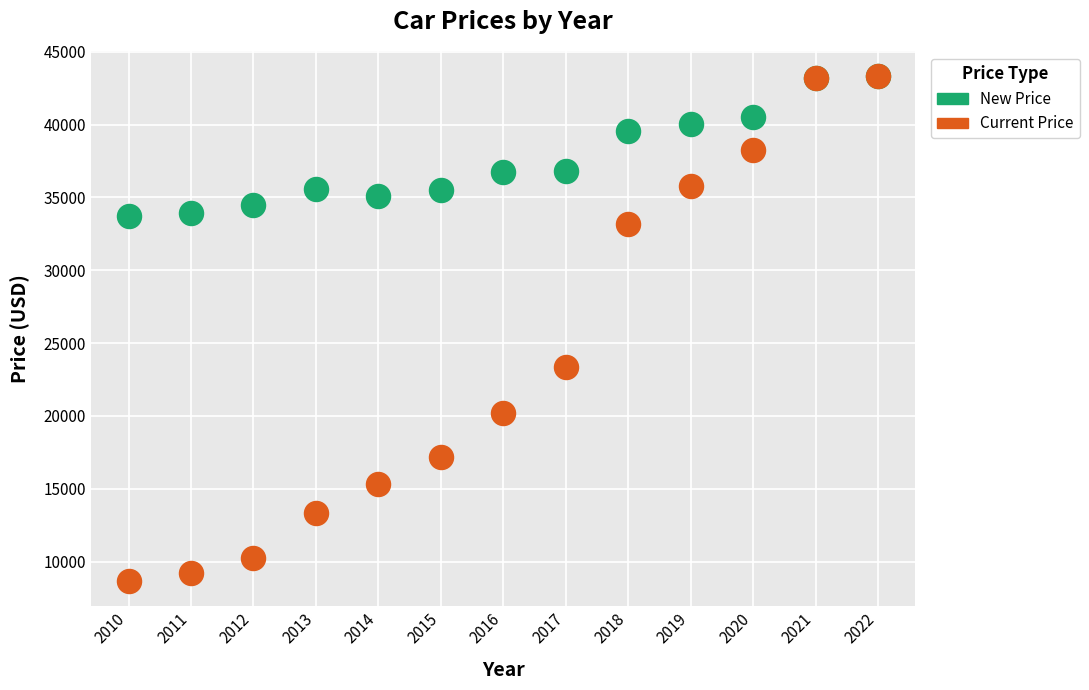

In the Current Price series, what Y value is closest to 25987?

23324